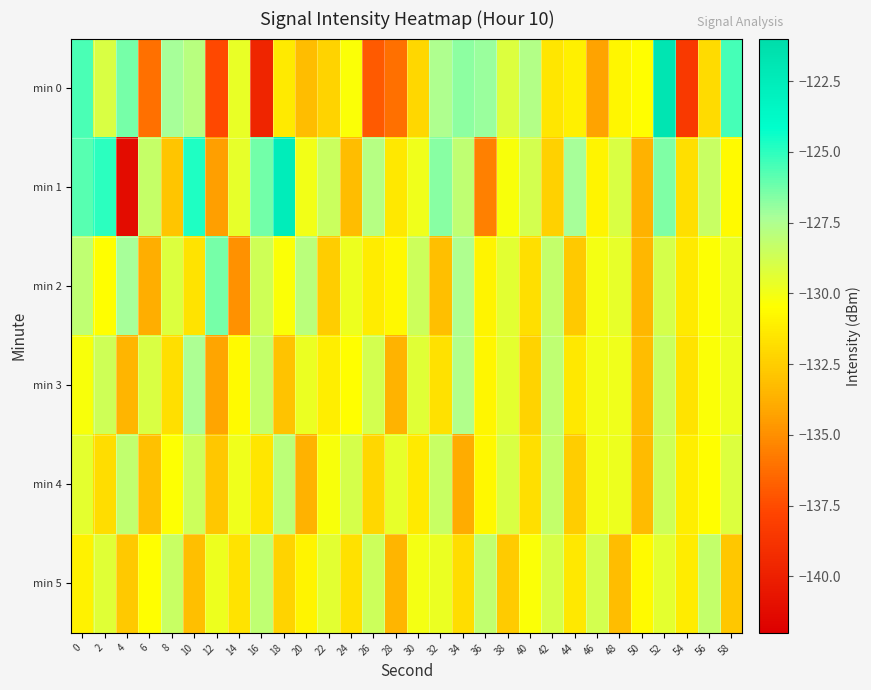

At how many categories does at least one series exceed -134?

30